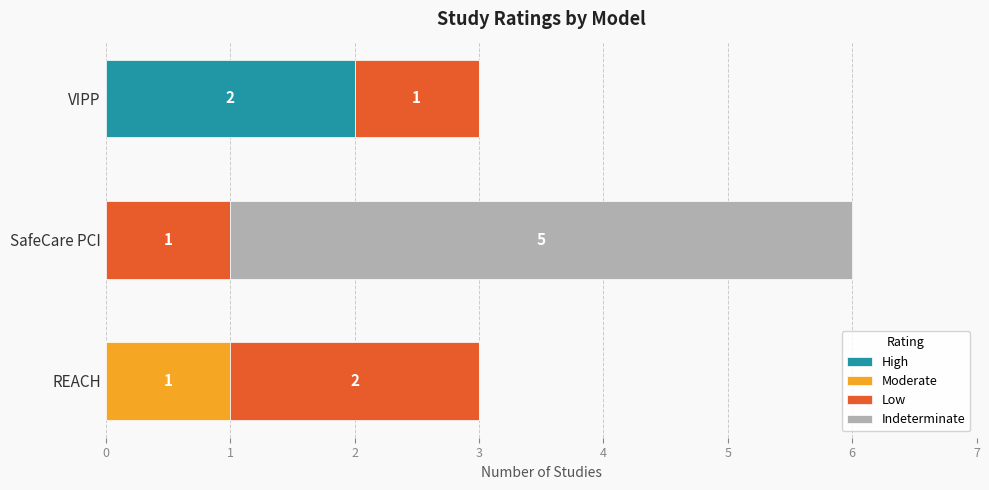

At which label does High reach its peak?

VIPP